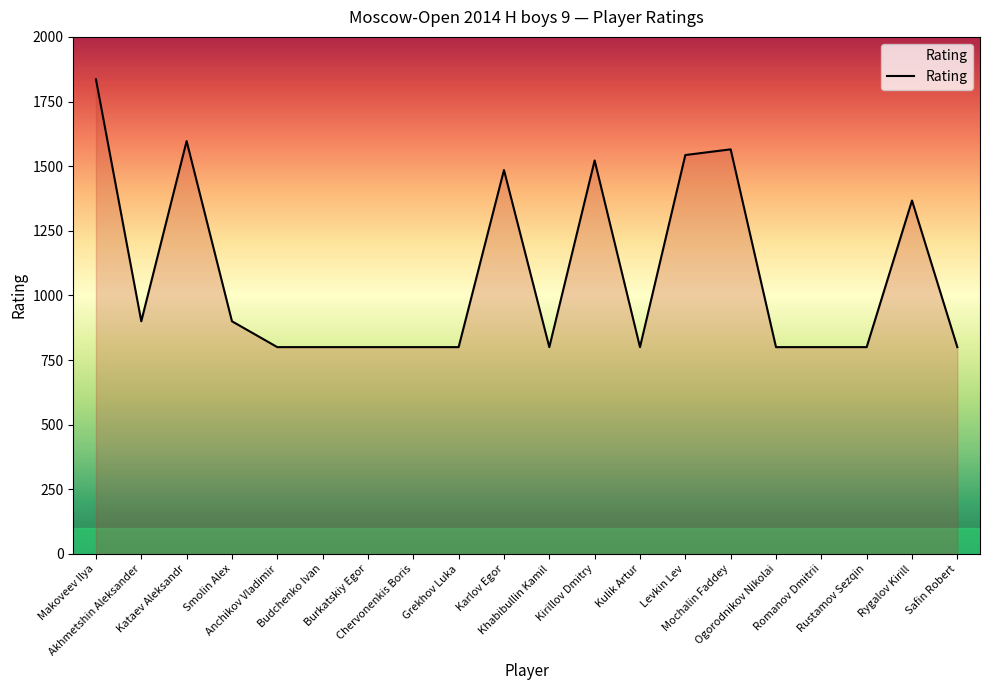

Is it true that the value at Levkin Lev is 1543?

True